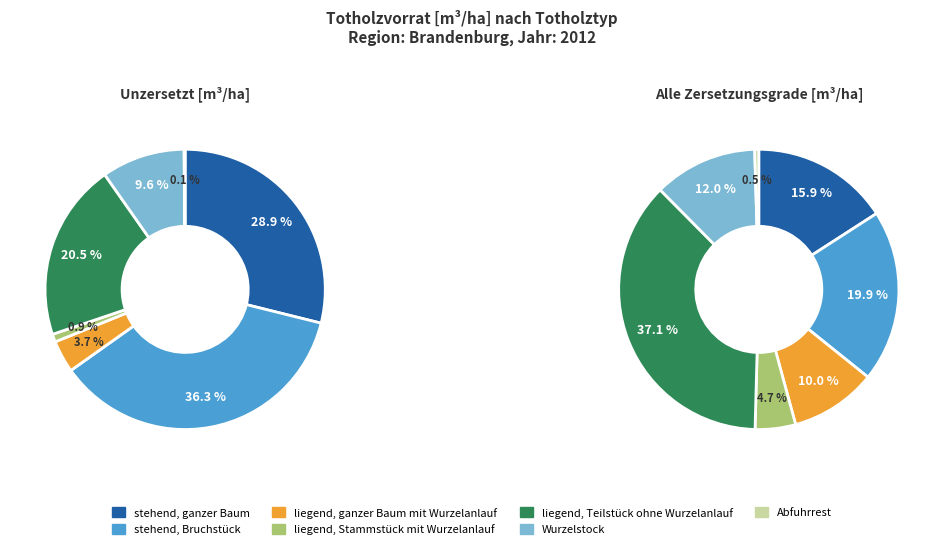

How many segments does this pie chart have?

7